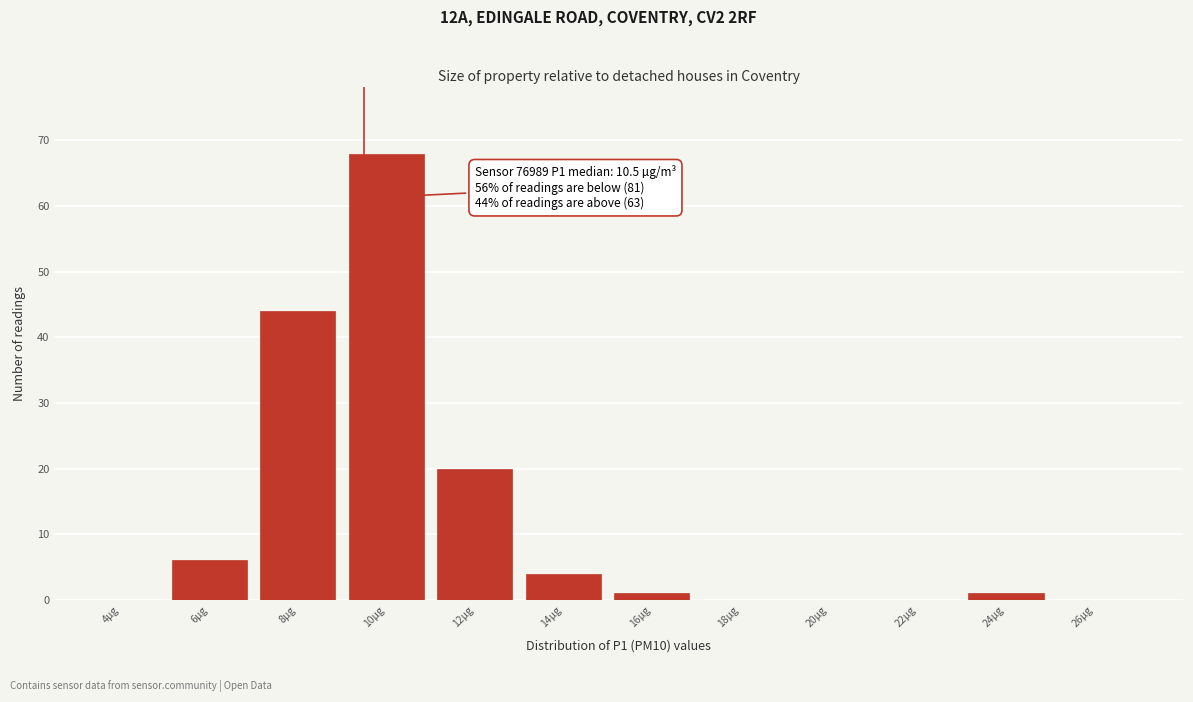

Reading left to right, transcribe all the data shown in this chart.

4µg=0	6µg=6	8µg=44	10µg=68	12µg=20	14µg=4	16µg=1	18µg=0	20µg=0	22µg=0	24µg=1	26µg=0